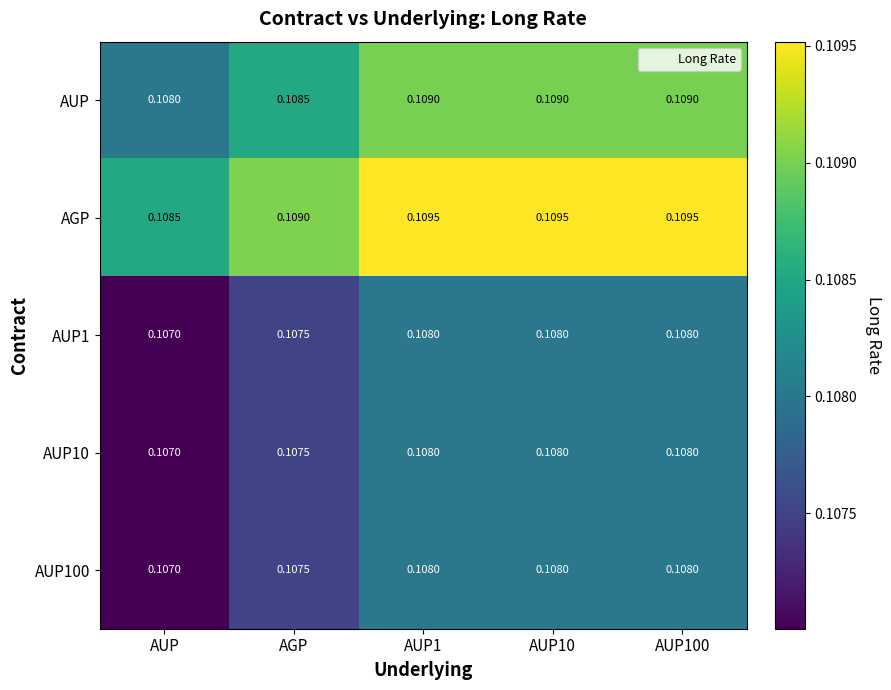

Where is AUP nearest to the value 0?

AUP